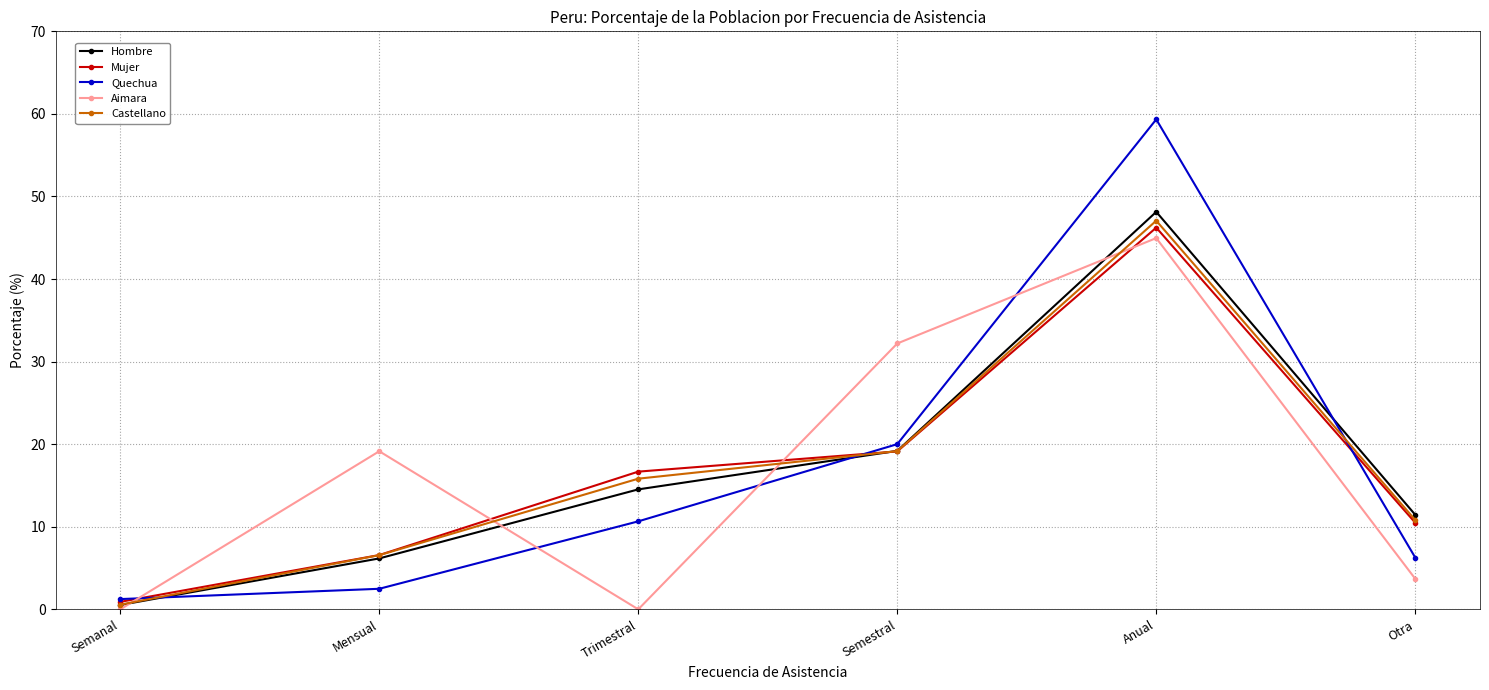

List the labels in order of Hombre value, largest first.

Anual, Semestral, Trimestral, Otra, Mensual, Semanal